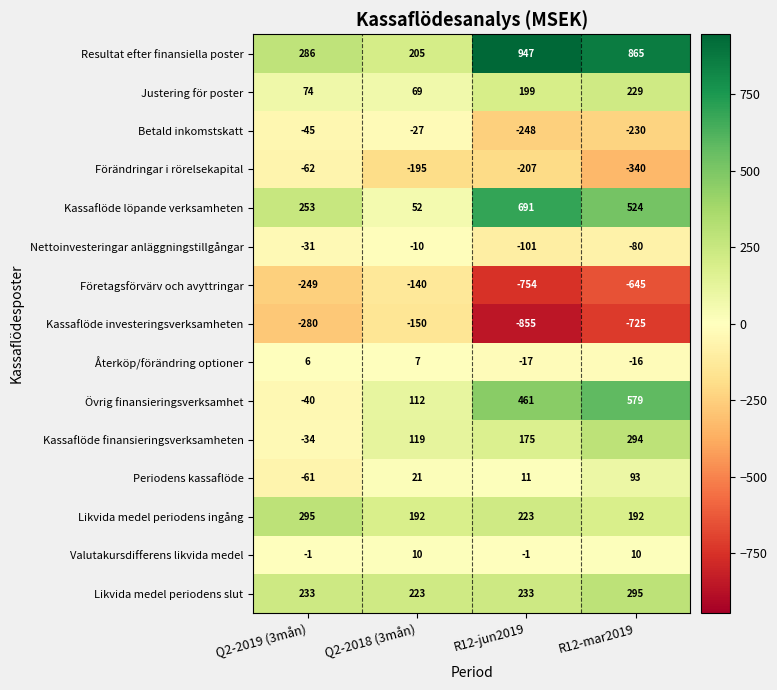

At Q2-2019 (3mån), list the series in order from smallest to largest.

Kassaflöde investeringsverksamheten, Företagsförvärv och avyttringar, Förändringar i rörelsekapital, Periodens kassaflöde, Betald inkomstskatt, Övrig finansieringsverksamhet, Kassaflöde finansieringsverksamheten, Nettoinvesteringar anläggningstillgångar, Valutakursdifferens likvida medel, Återköp/förändring optioner, Justering för poster, Likvida medel periodens slut, Kassaflöde löpande verksamheten, Resultat efter finansiella poster, Likvida medel periodens ingång